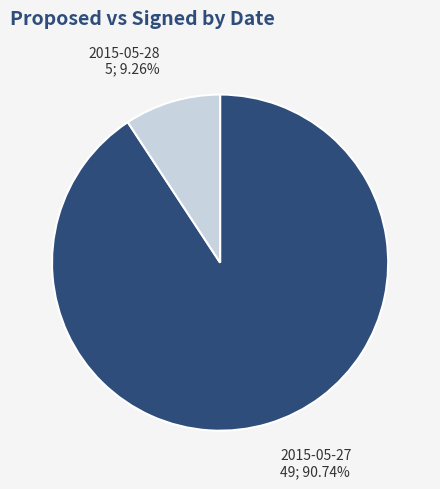

What is the smallest slice in the pie chart?

2015-05-28